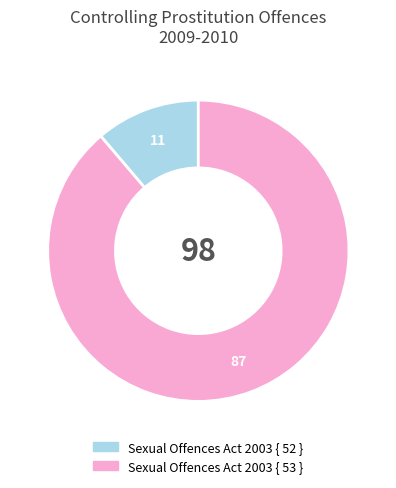

Between Sexual Offences Act 2003 { 52 } and Sexual Offences Act 2003 { 53 }, which is larger?

Sexual Offences Act 2003 { 53 }